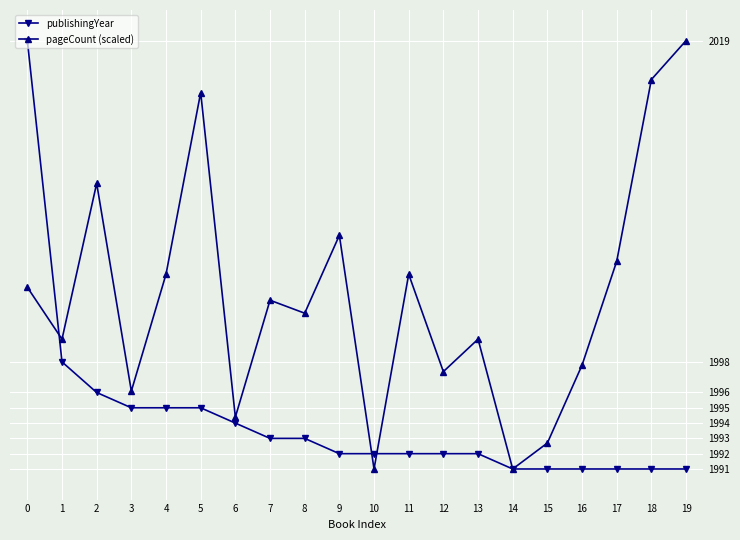

Reading left to right, transcribe all the data shown in this chart.

publishingYear: 0=2019.0	1=1998.0	2=1996.0	3=1995.0	4=1995.0	5=1995.0	6=1994.0	7=1993.0	8=1993.0	9=1992.0	10=1992.0	11=1992.0	12=1992.0	13=1992.0	14=1991.0	15=1991.0	16=1991.0	17=1991.0	18=1991.0	19=1991.0
pageCount (scaled): 0=2002.9	1=1999.5	2=2009.7	3=1996.1	4=2003.7	5=2015.6	6=1994.4	7=2002.0	8=2001.2	9=2006.3	10=1991.0	11=2003.7	12=1997.4	13=1999.5	14=1991.0	15=1992.7	16=1997.8	17=2004.6	18=2016.5	19=2019.0